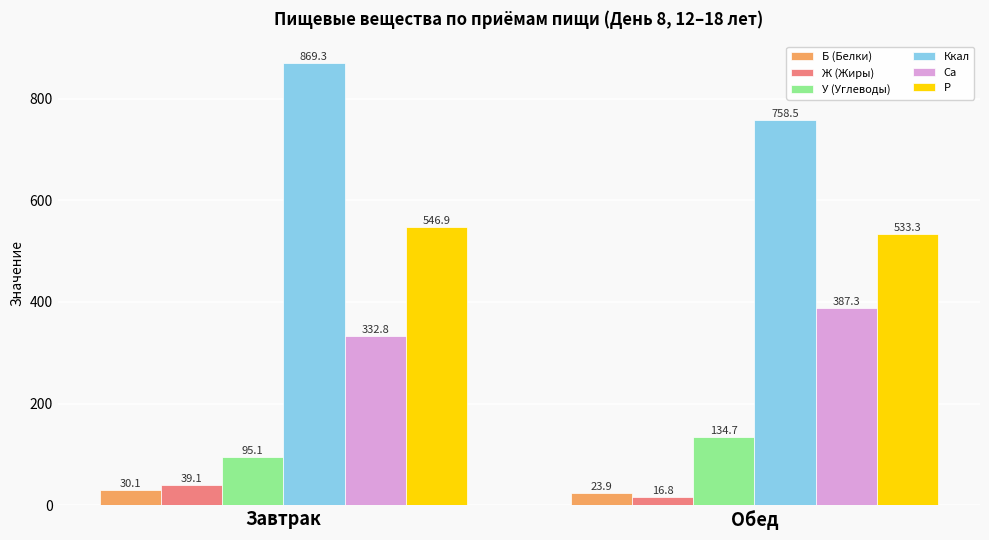

At which label does Ккал reach its peak?

Завтрак